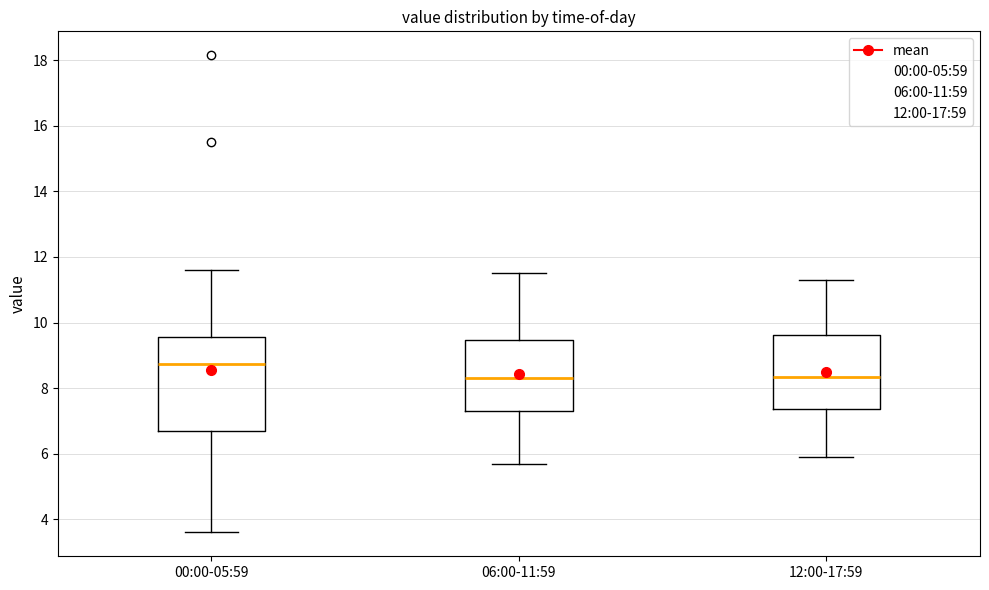

Where does the median line of the box for 06:00-11:59 sit on the y-axis? The values are not printed on the chart, so give them approximately, as read against the axis.

8.4